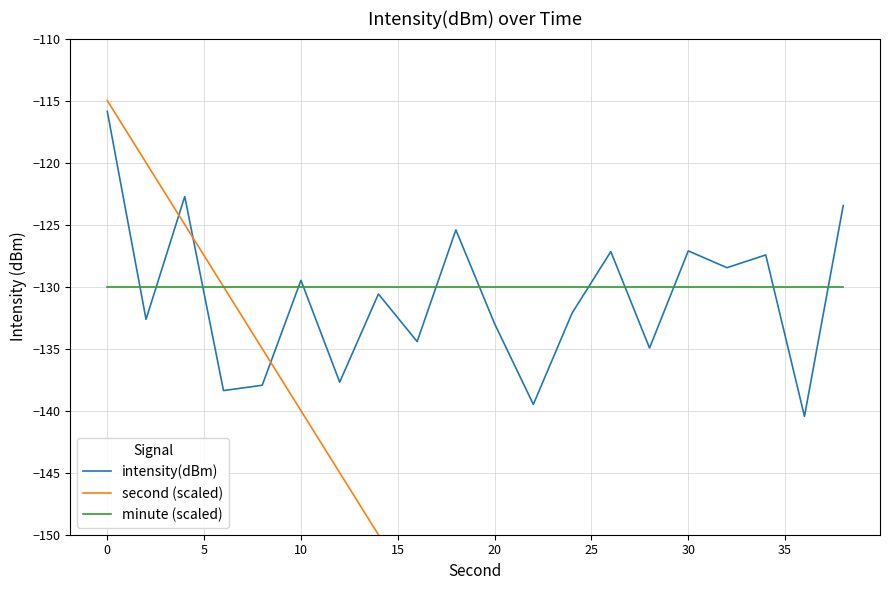

After their last crossing, which series has the higher values: intensity(dBm) or minute (scaled)?

intensity(dBm)